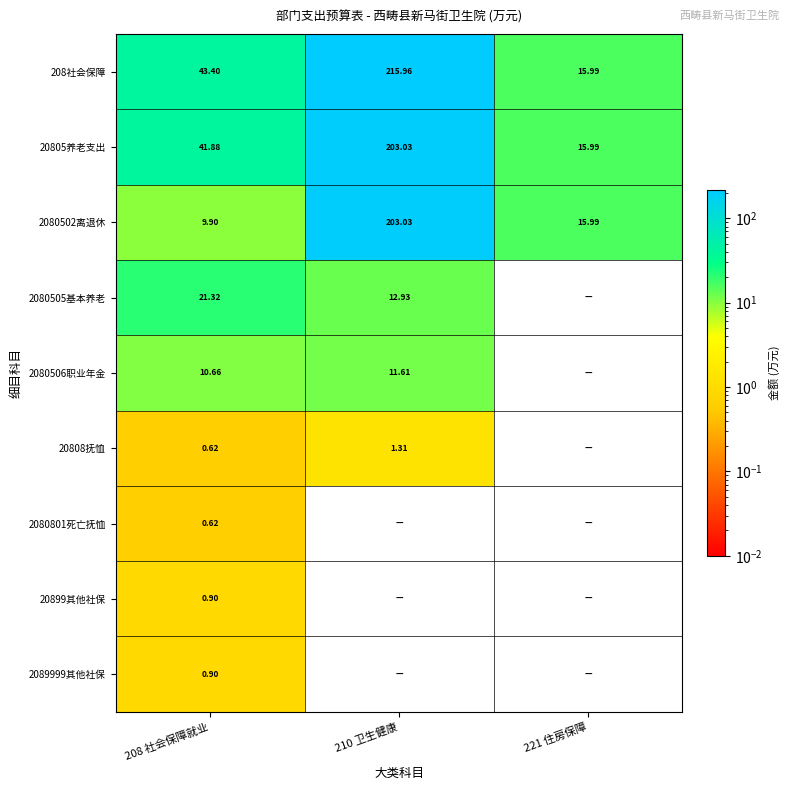

Is the value of 2080502离退休 at 221 住房保障 greater than the value of 20805养老支出 at 210 卫生健康?

No